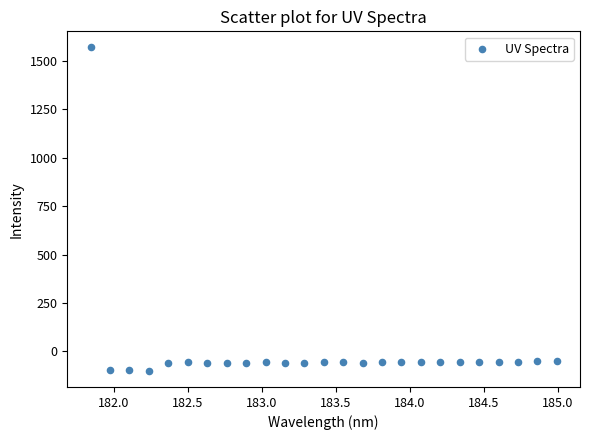

What is the range of X values (max minus min)?

3.1